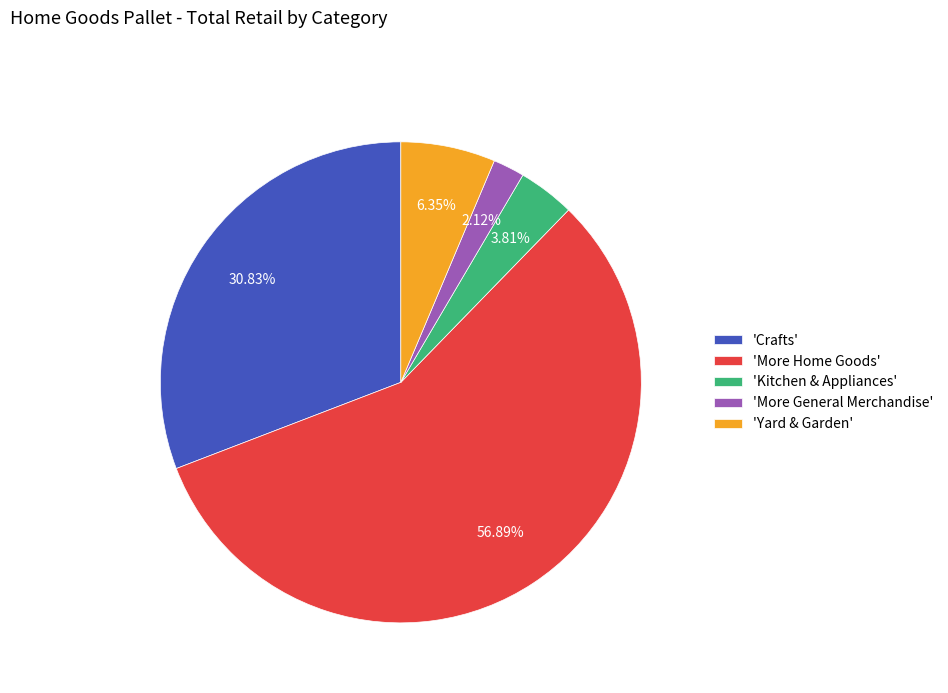

Which category has the biggest portion of the pie?

'More Home Goods'